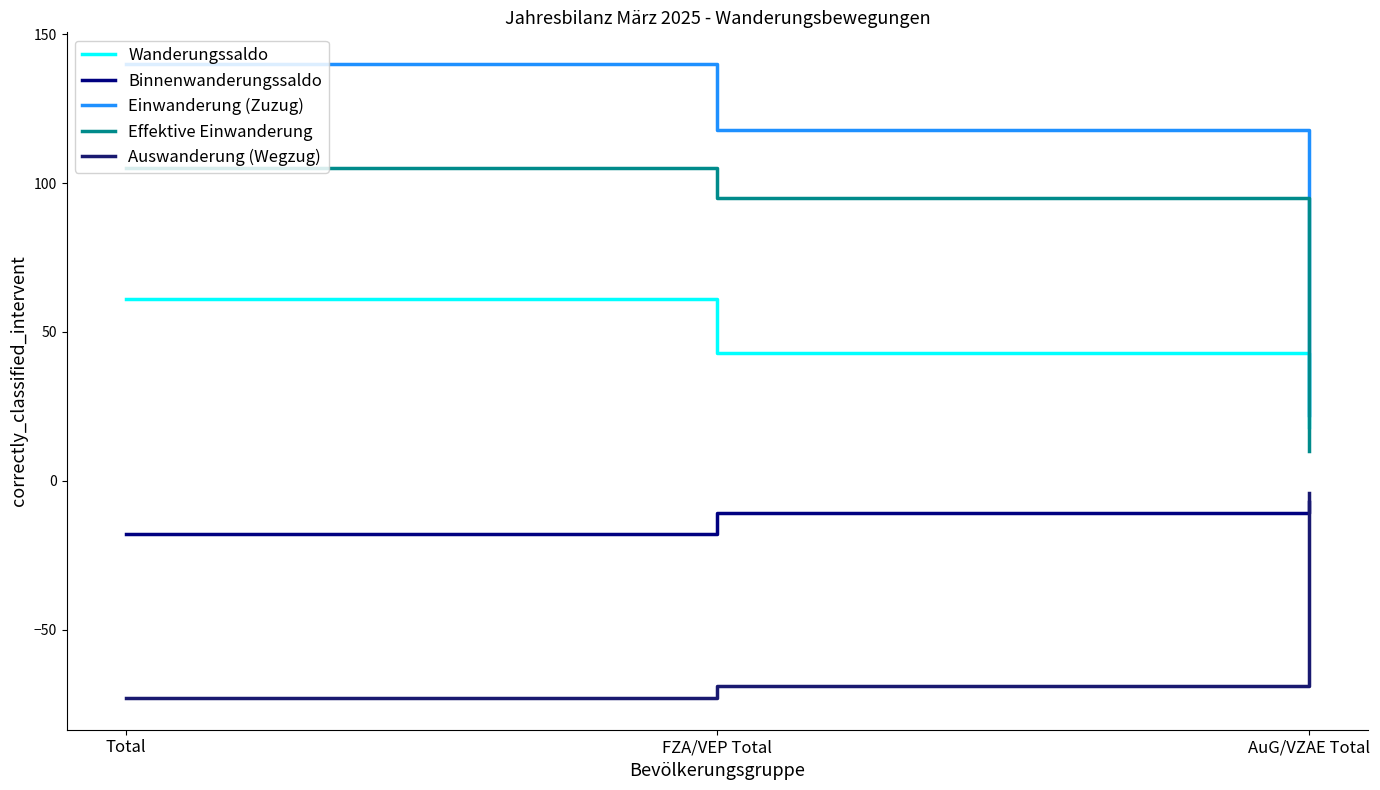

What is the label of the 1st point from the right?

AuG/VZAE Total